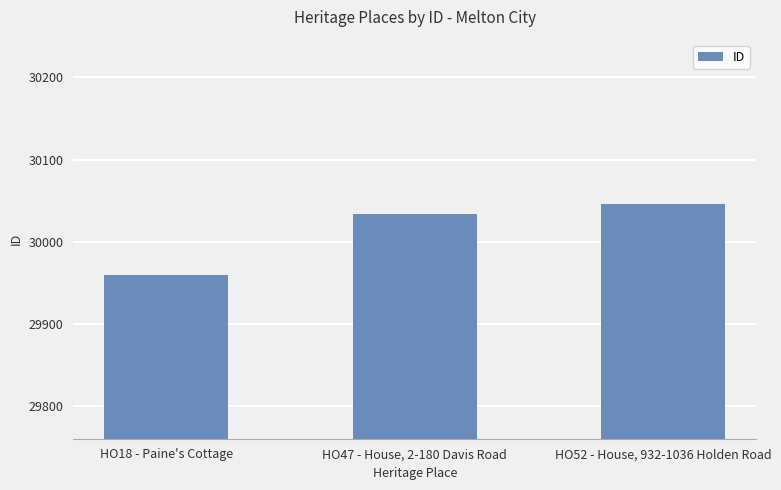

What is the change in value from HO18 - Paine's Cottage to HO47 - House, 2-180 Davis Road?

+74